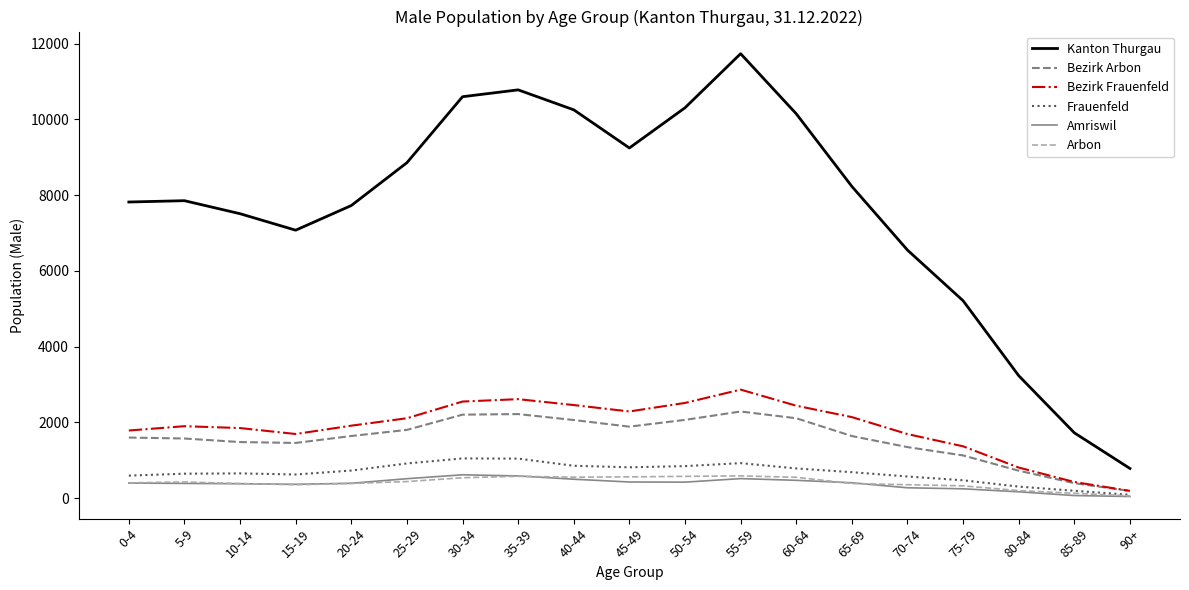

Is it true that Bezirk Arbon equals 1036 at 50-54?

False